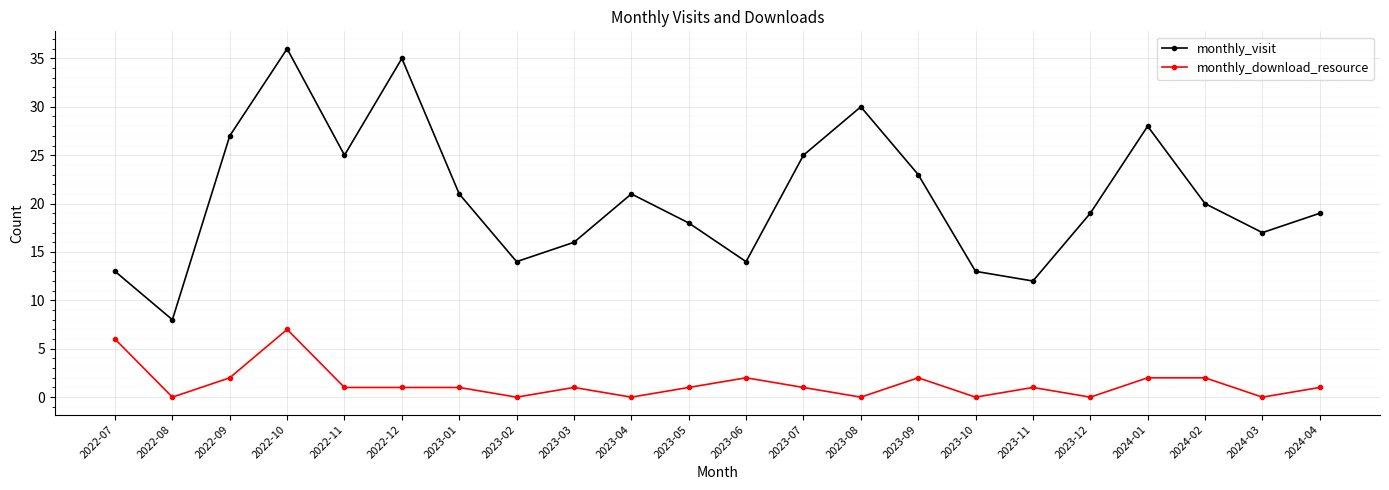

What is the difference between the monthly_download_resource values at 2023-08 and 2023-07?

1